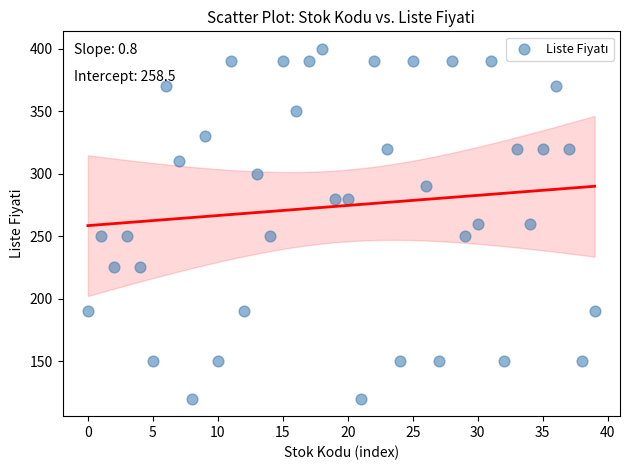

What is the range of Y values (max minus min)?

280